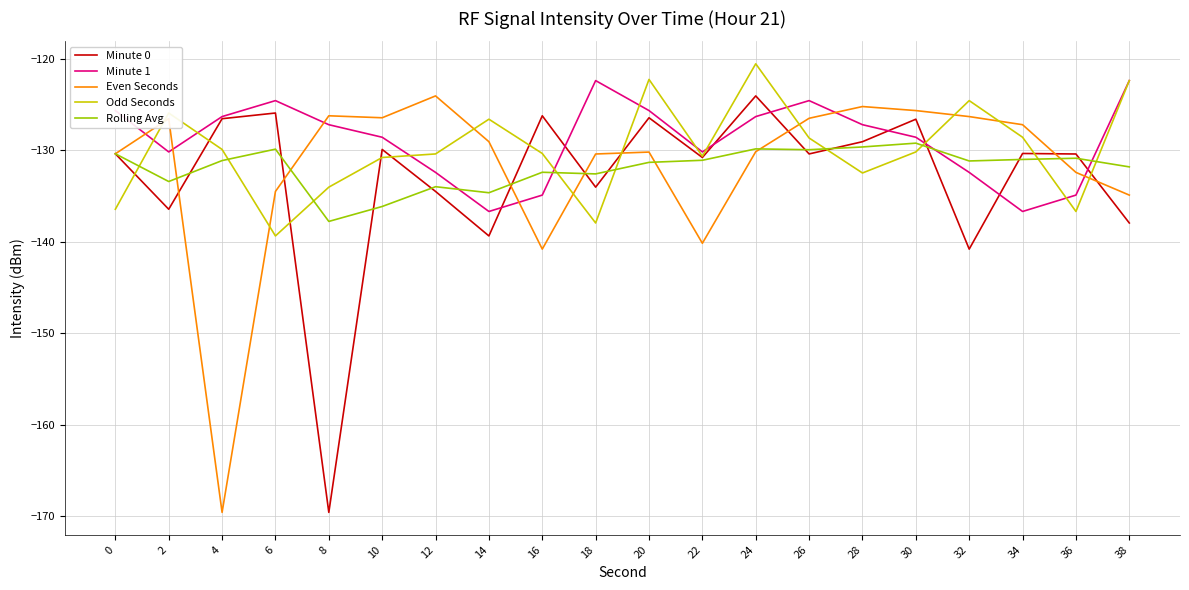

Is the value of Rolling Avg at 32 greater than the value of Odd Seconds at 8?

Yes